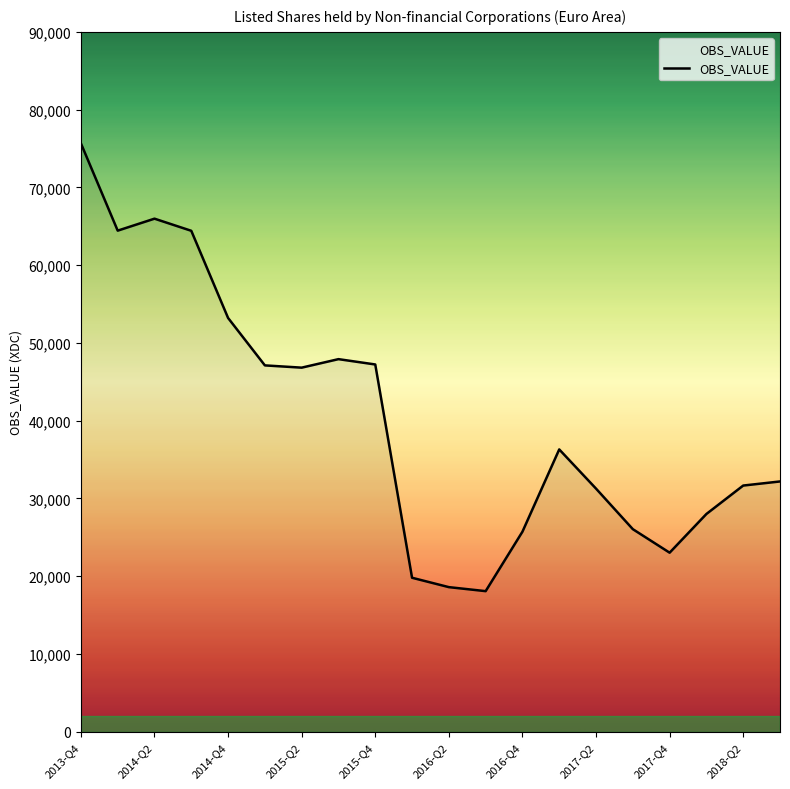

What is the difference between the maximum and minimum values?

57580.0